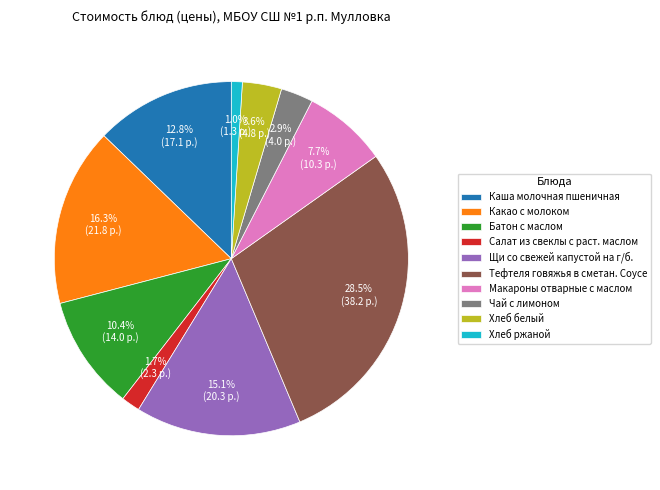

Is there any slice that represents more than half of the pie?

No